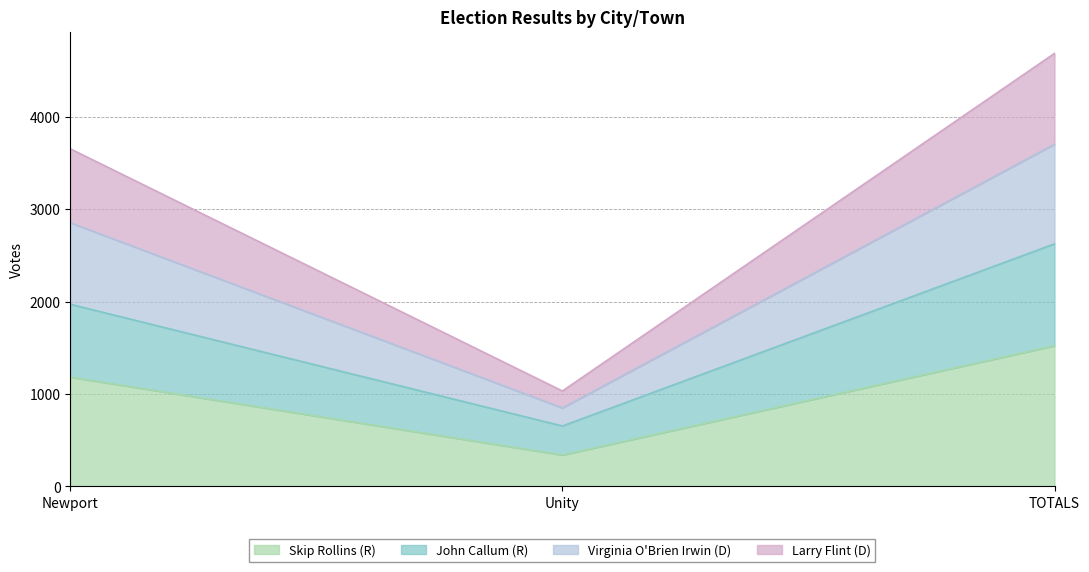

Reading right to left, what are the values for Skip Rollins (R)?

1523	340	1183